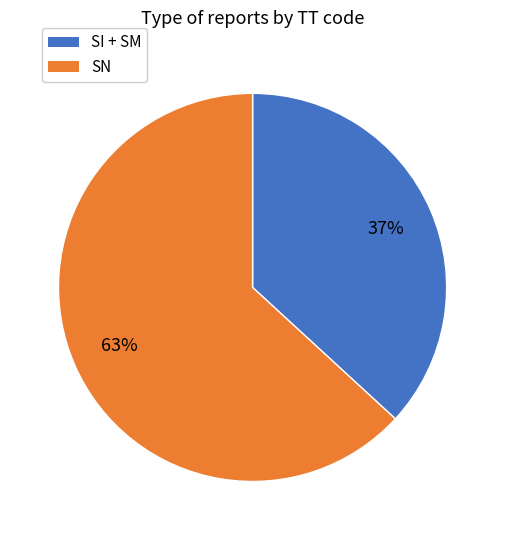

To the nearest percent, what is the average slice percentage?

50%